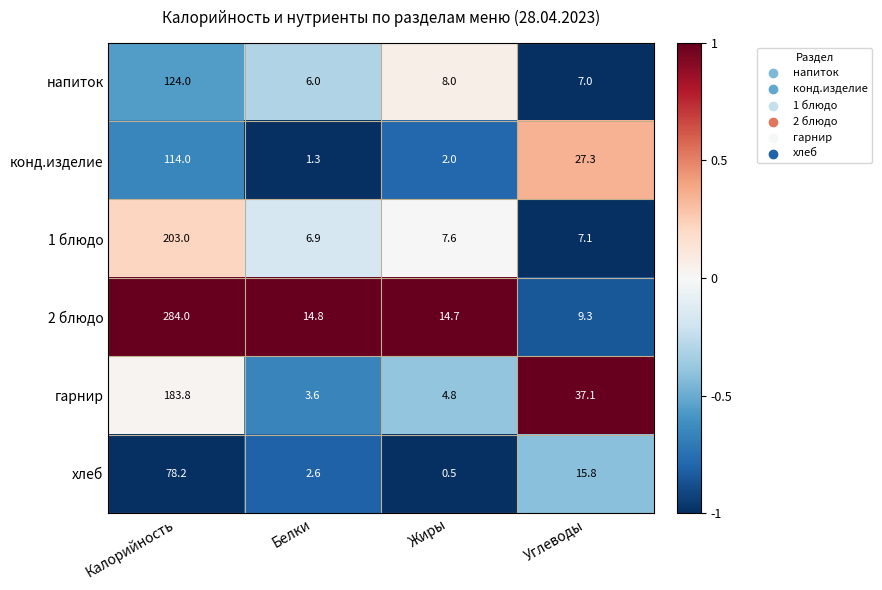

Read the 2 блюдо value at Углеводы.

9.3